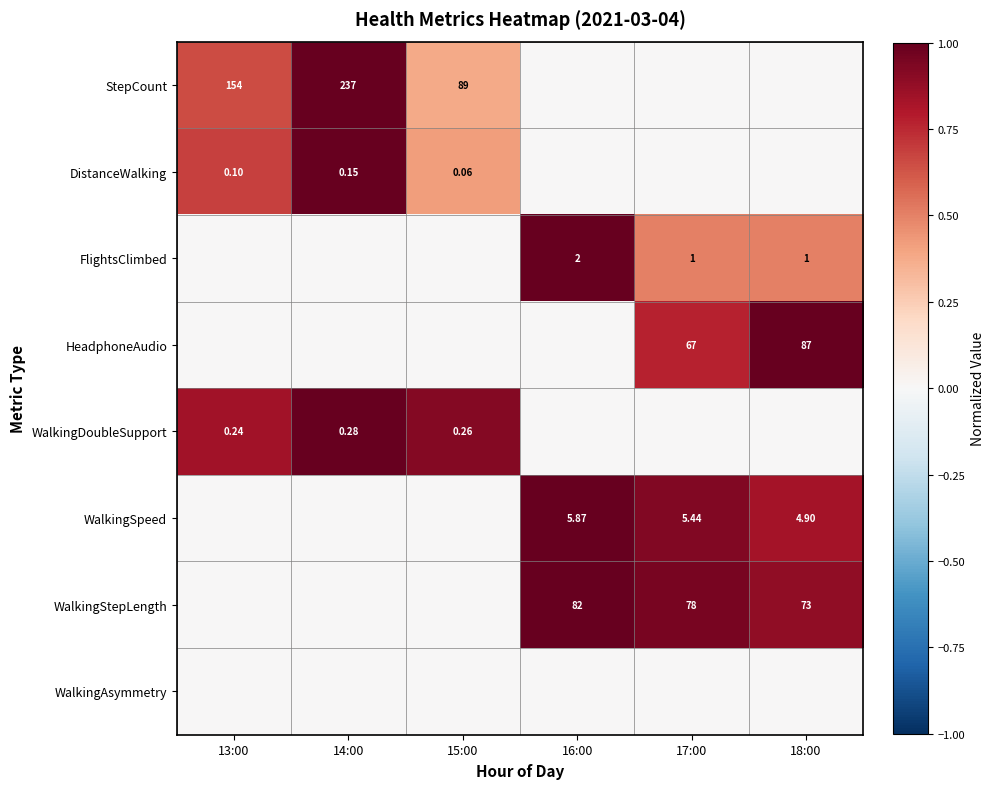

What value does the FlightsClimbed series have at 16:00?

1.0